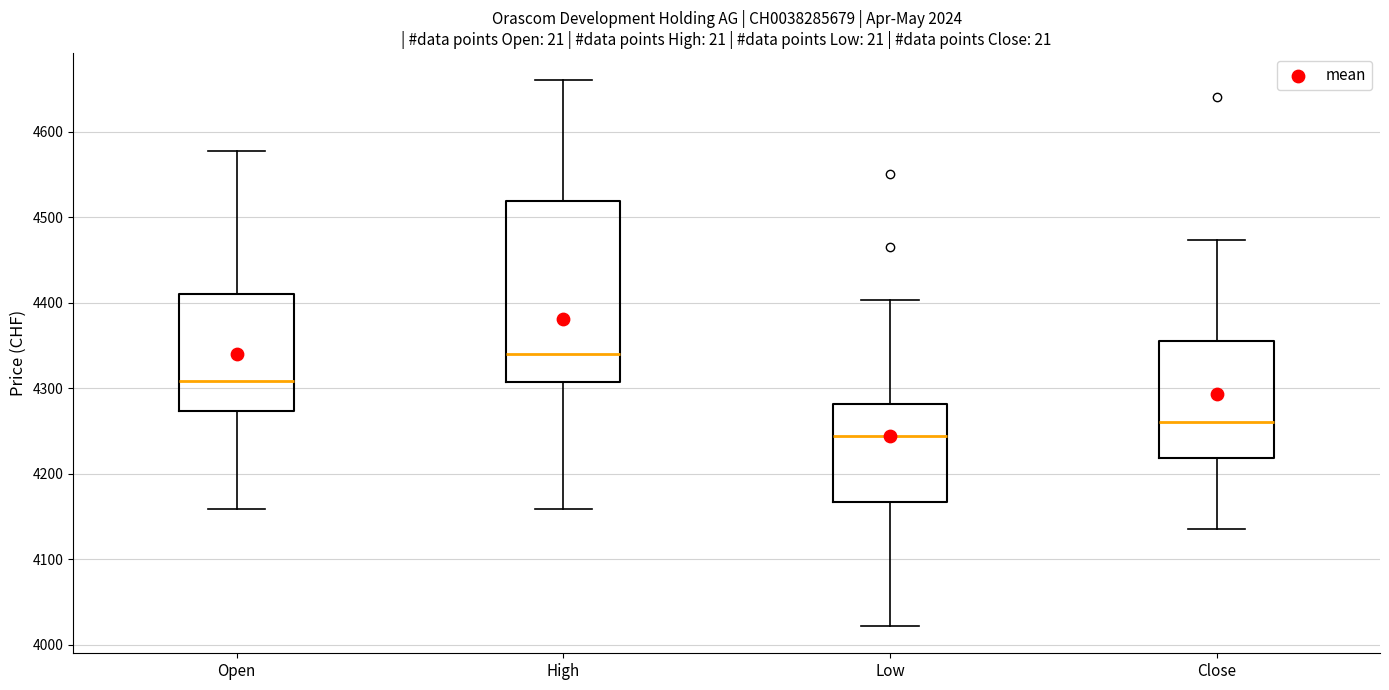

Where does the median line of the box for Close sit on the y-axis? The values are not printed on the chart, so give them approximately, as read against the axis.

4260